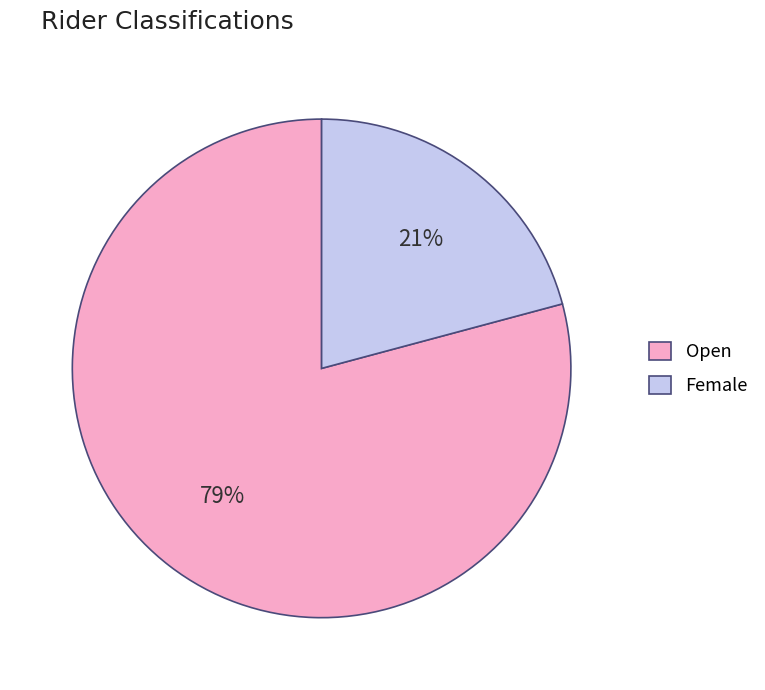

Which slice is the smallest?

Female